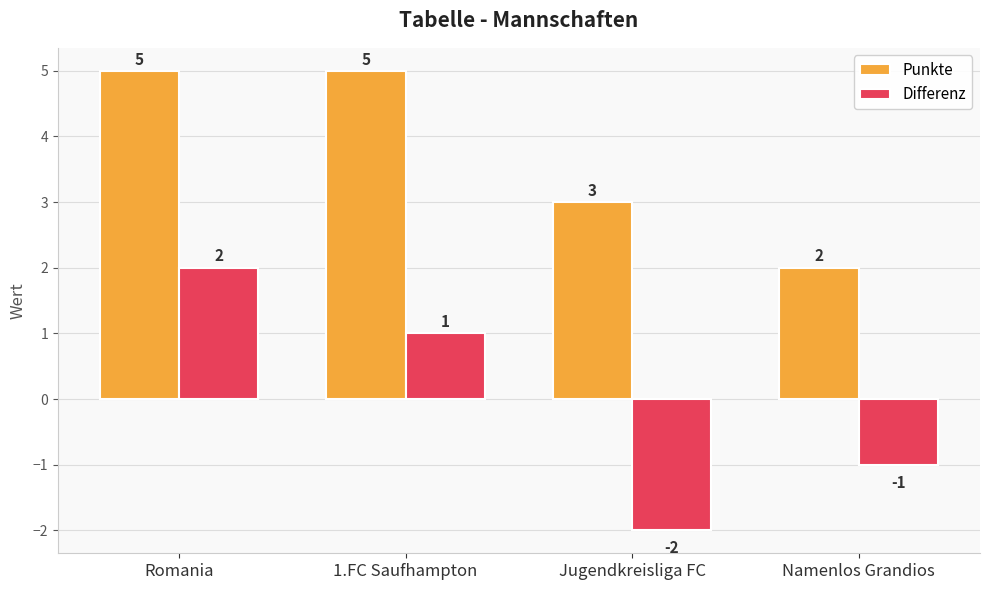

What is the maximum value shown in the chart?

5